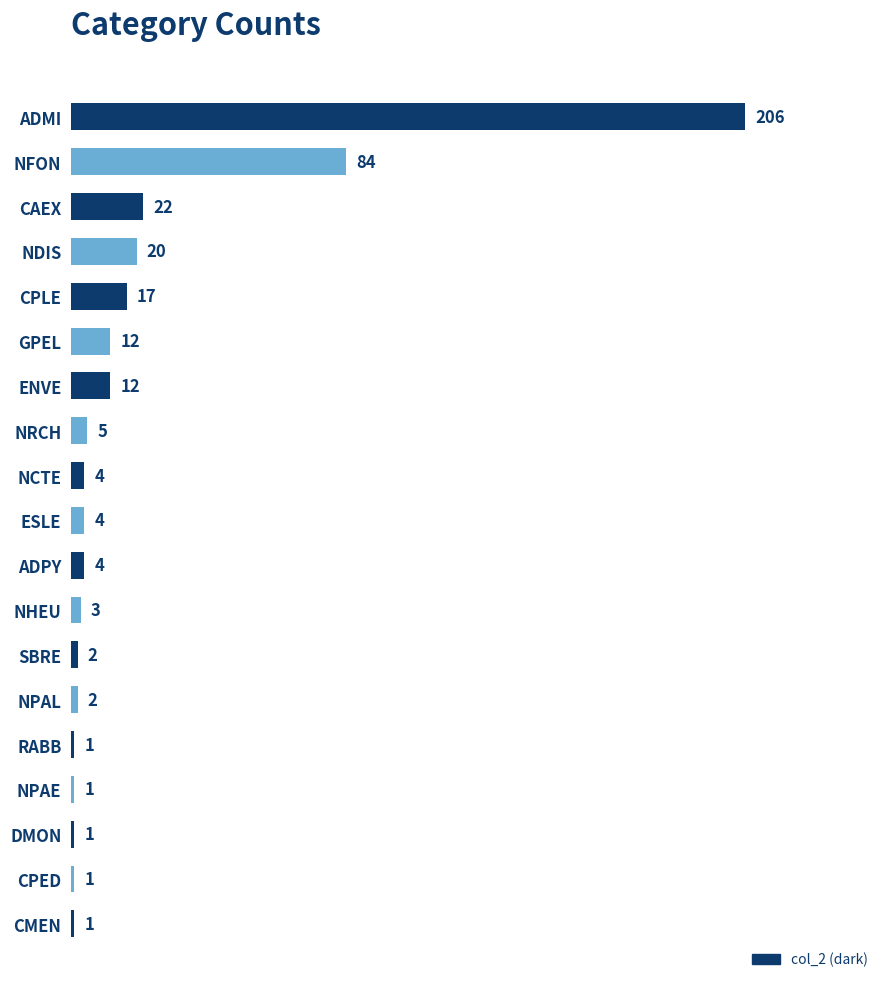

Which category has the highest value across all series?

ADMI